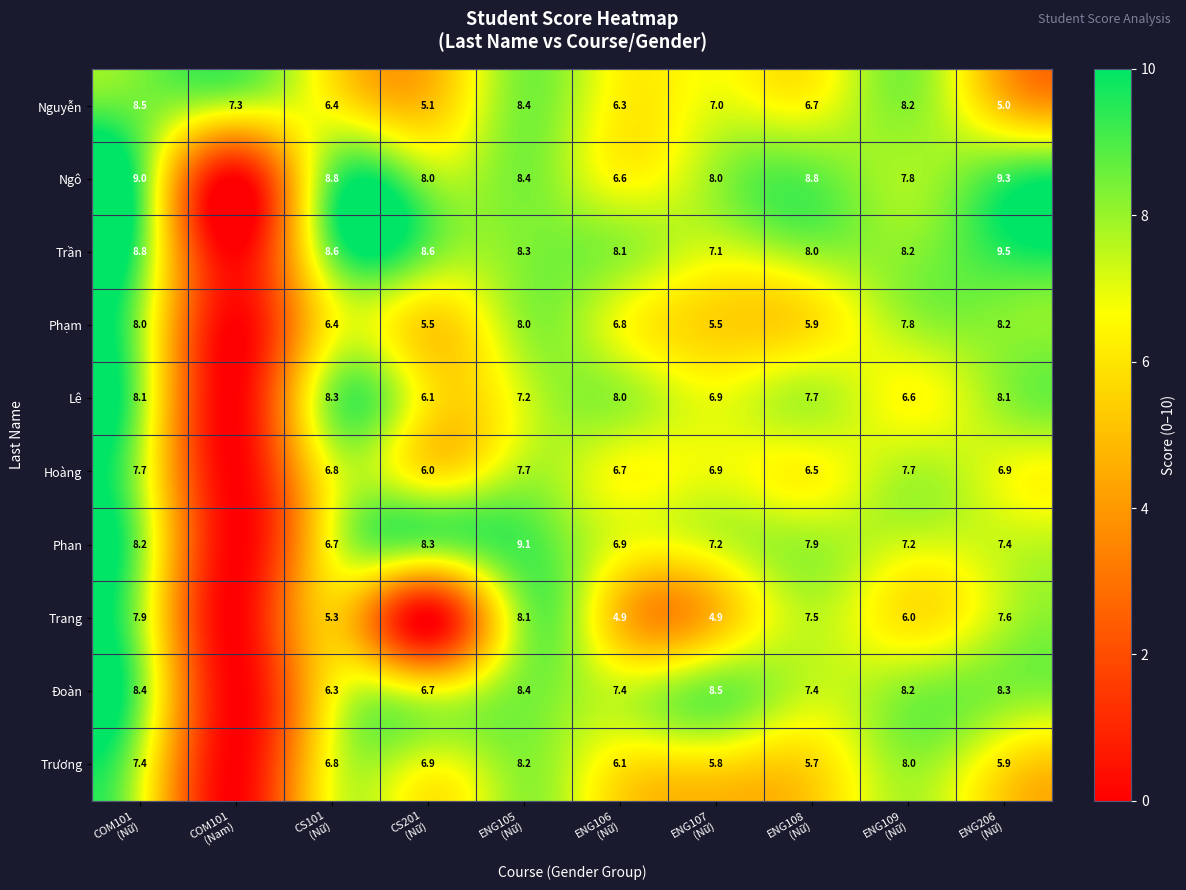

What is the lowest value of the Nguyễn series?

5.0